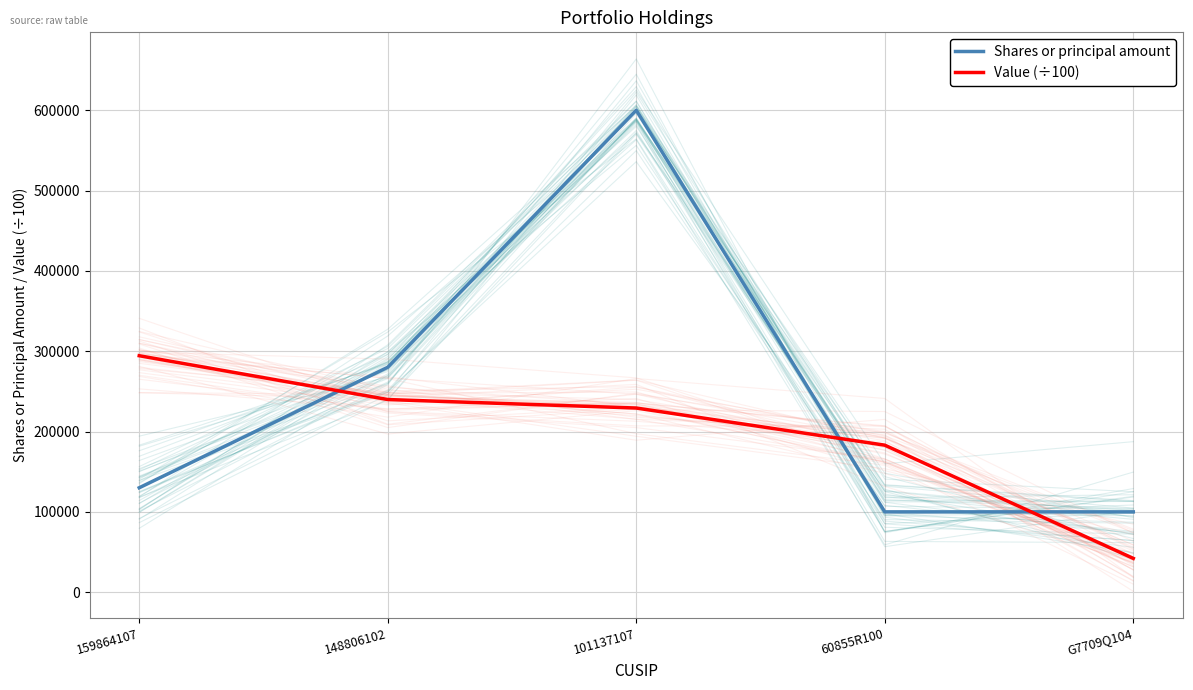

What value does the Value (÷100) series have at 60855R100, to the nearest 50?

183050